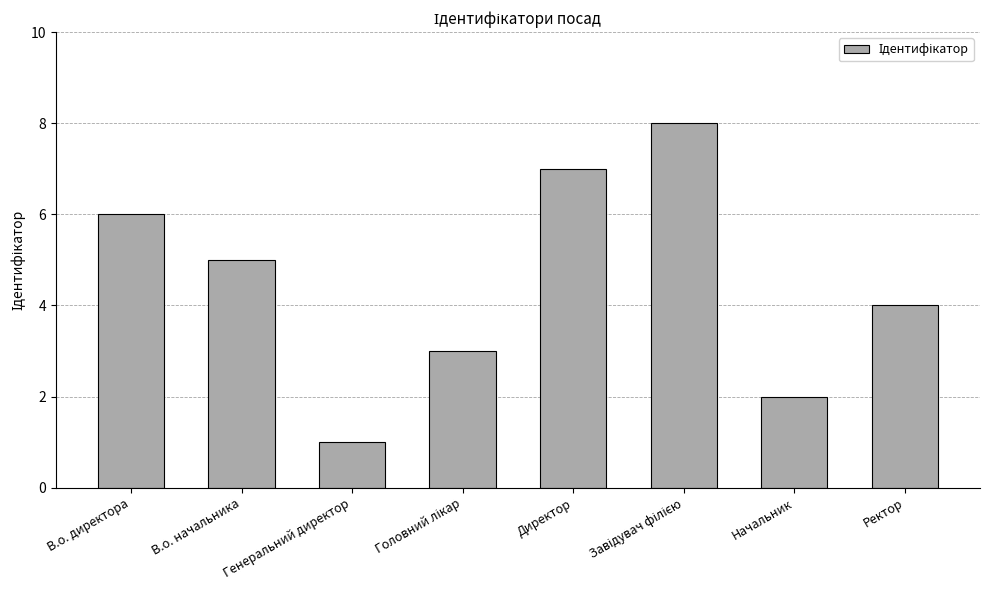

Which category has the lowest value across all series?

Генеральний директор